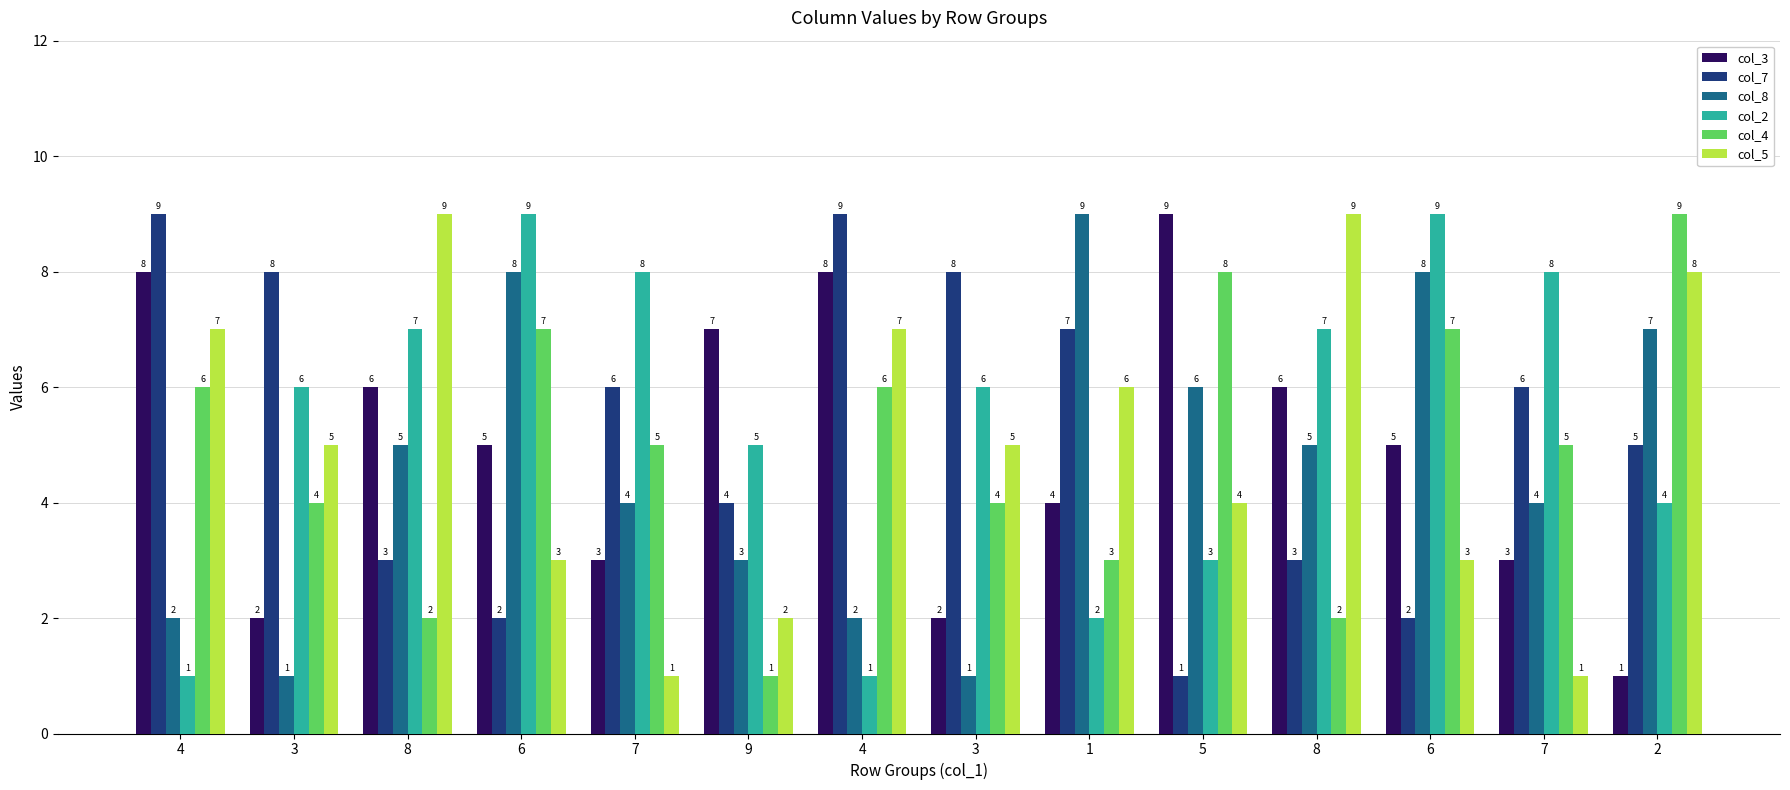

True or false: col_3 has a value of 1 at 3.

False